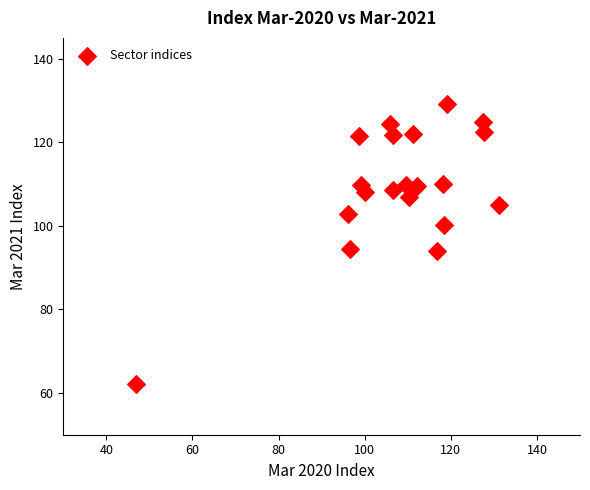

What is the range of X values (max minus min)?

84.4